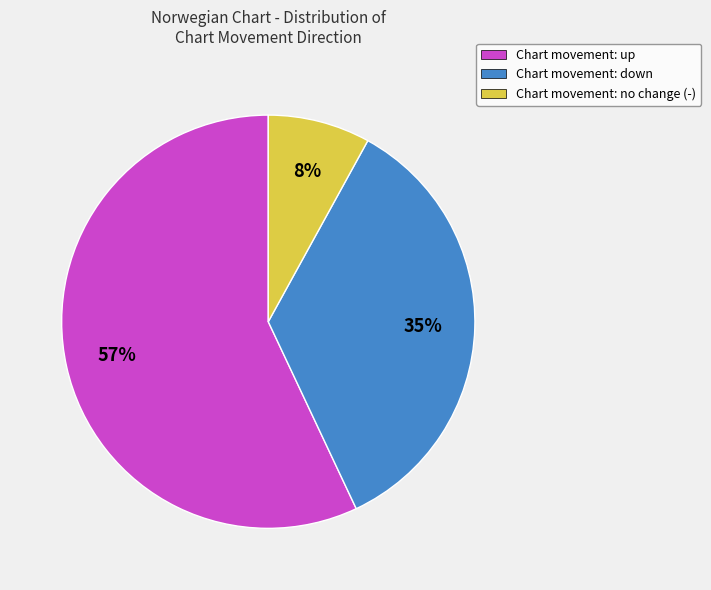

Which has a higher value, Chart movement: up or Chart movement: no change (-)?

Chart movement: up